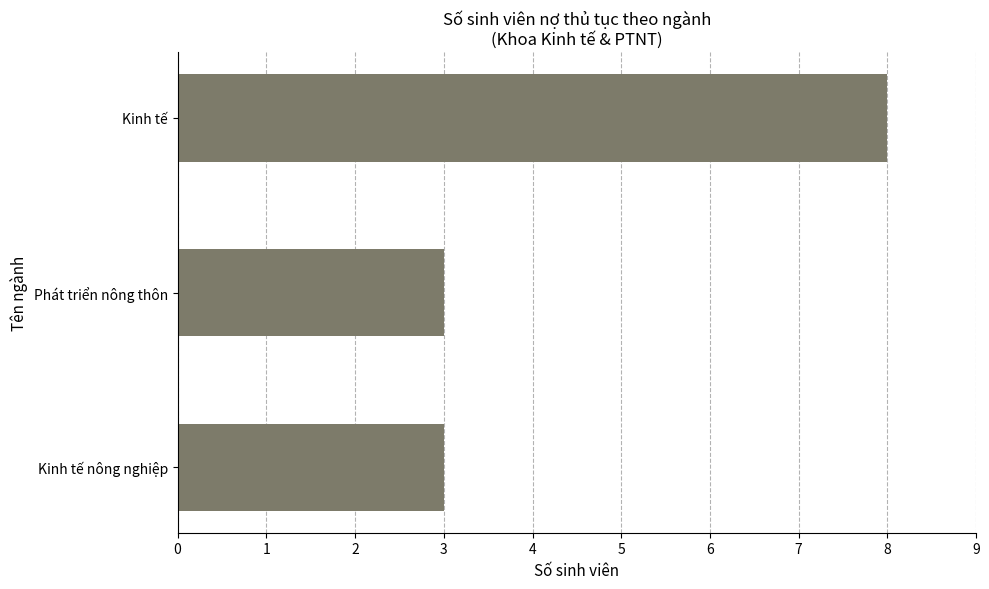

Reading bottom to top, extract all data points from this chart.

Kinh tế nông nghiệp=3	Phát triển nông thôn=3	Kinh tế=8